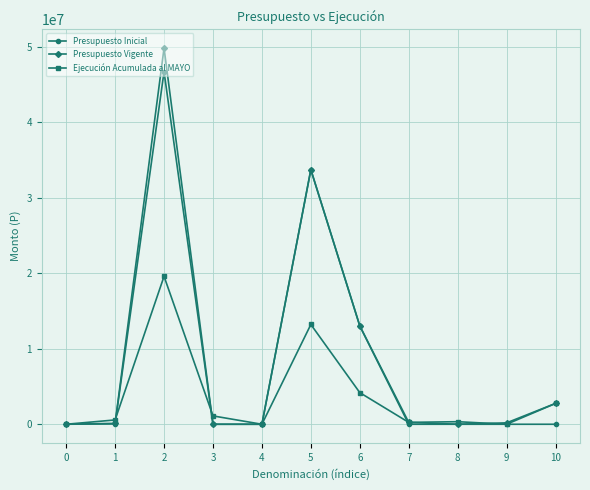

Which series has the largest range (max minus min)?

Presupuesto Vigente